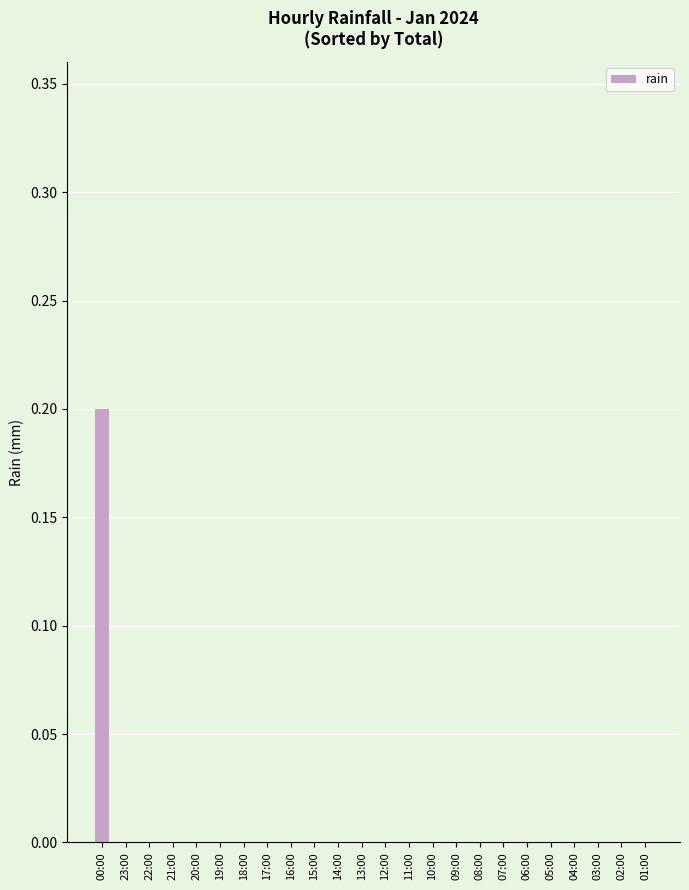

What is the greatest value displayed?

0.2